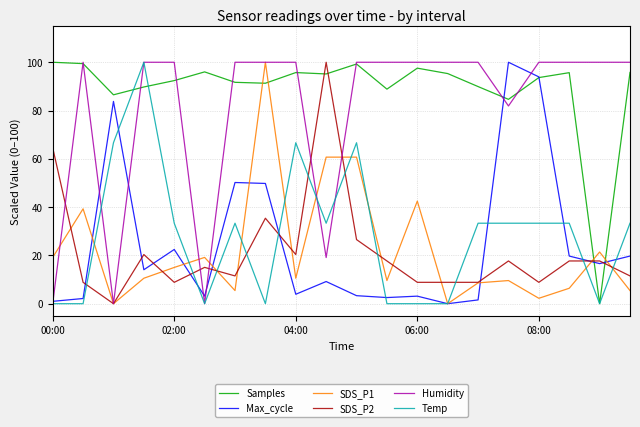

What is the maximum value for Samples?

100.0